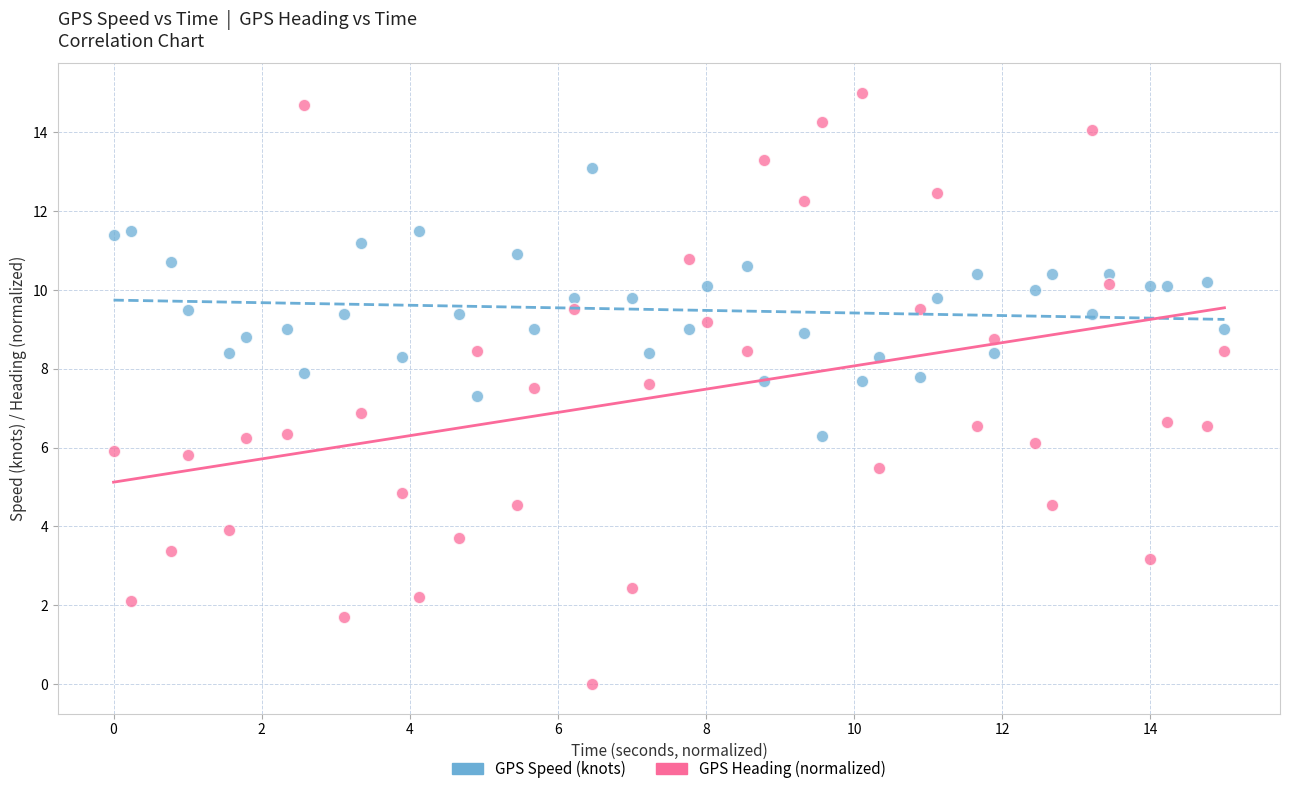

Across all data points, what is the range of X values (max minus min)?

15.0